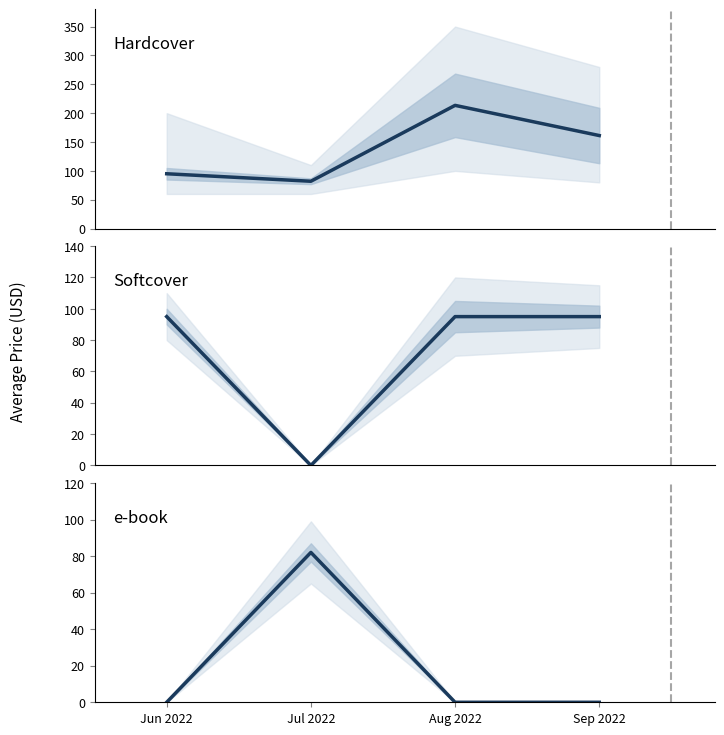

The Softcover series shows -49.8 at Jul 2022. True or false?

False